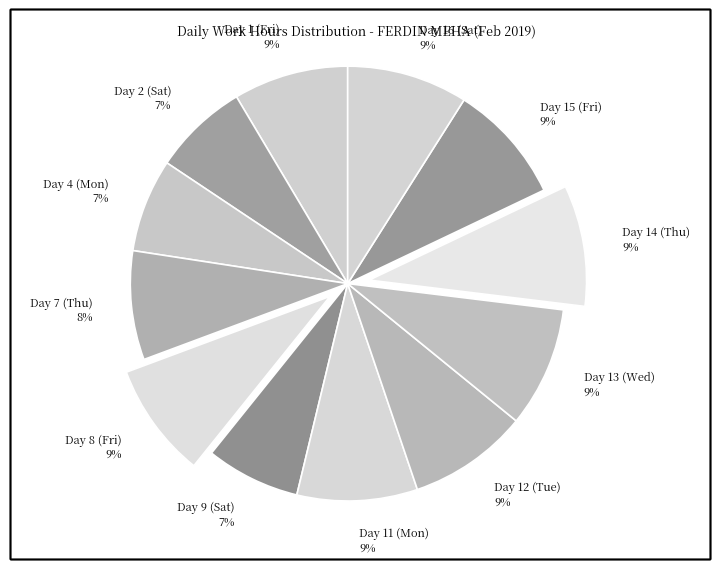

Is there any slice that represents more than half of the pie?

No